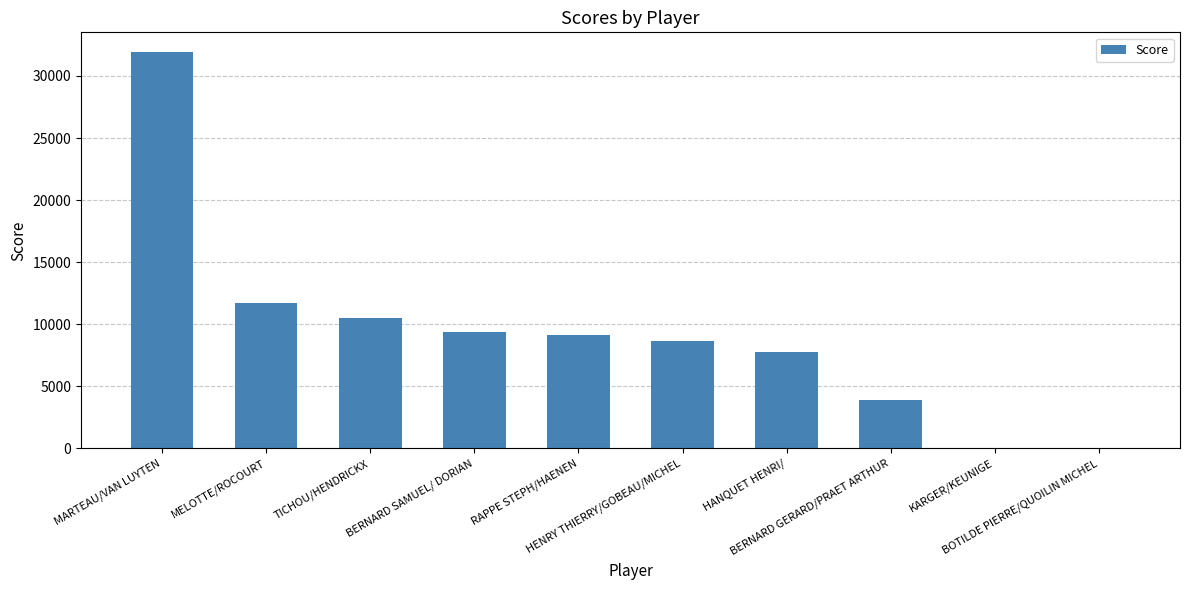

What is the sum of all values?

93010